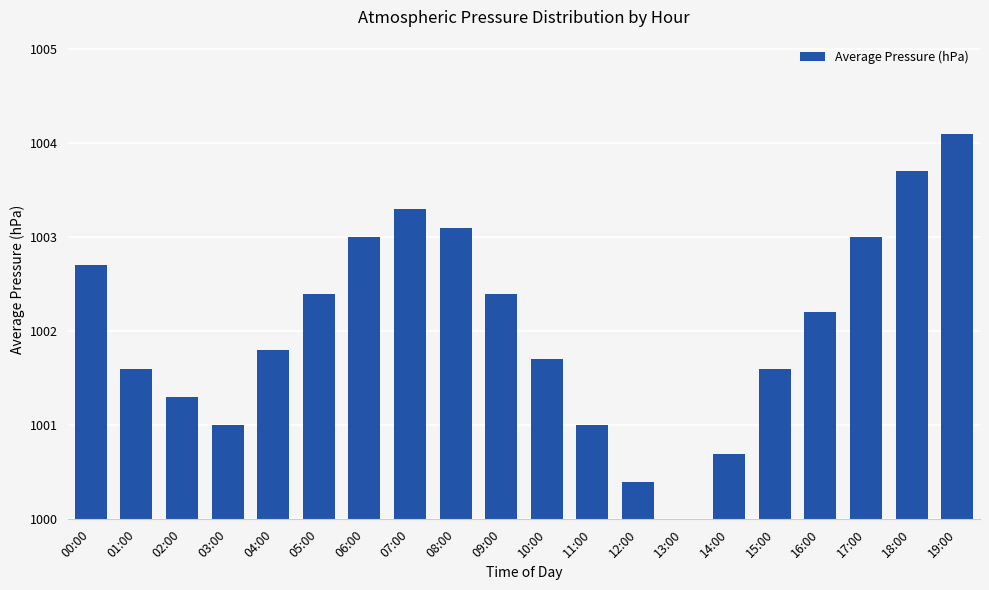

What is the change in value from 12:00 to 17:00?

+2.6